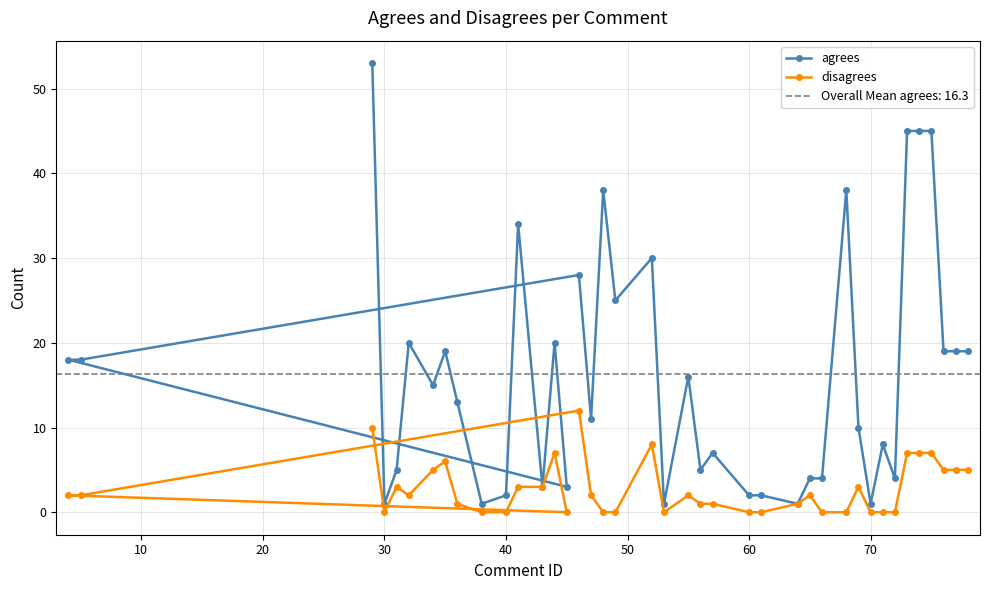

Does the chart display data point markers on the line(s)?

Yes